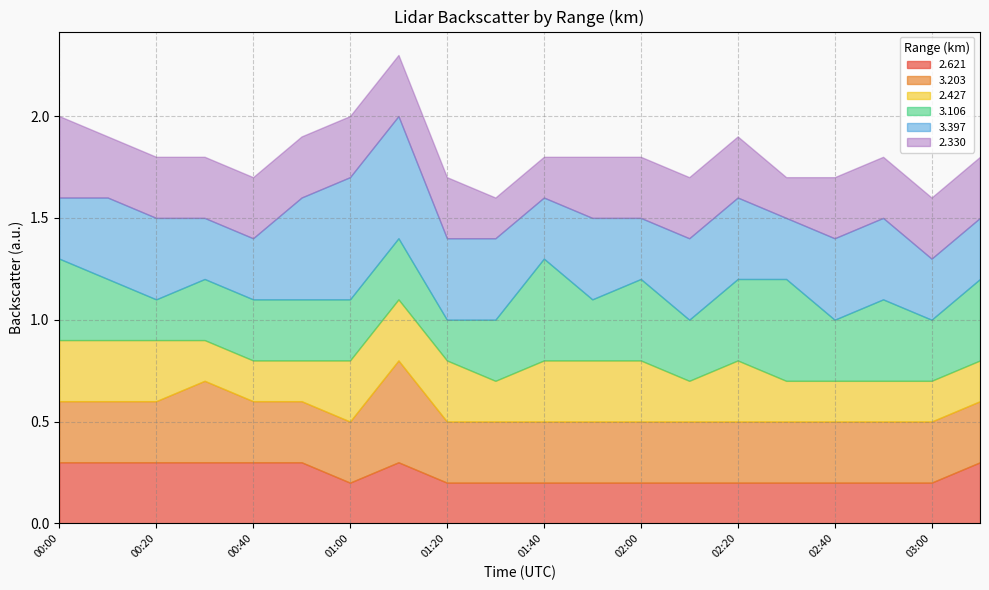

True or false: 2.427 and 3.203 intersect in this chart.

False